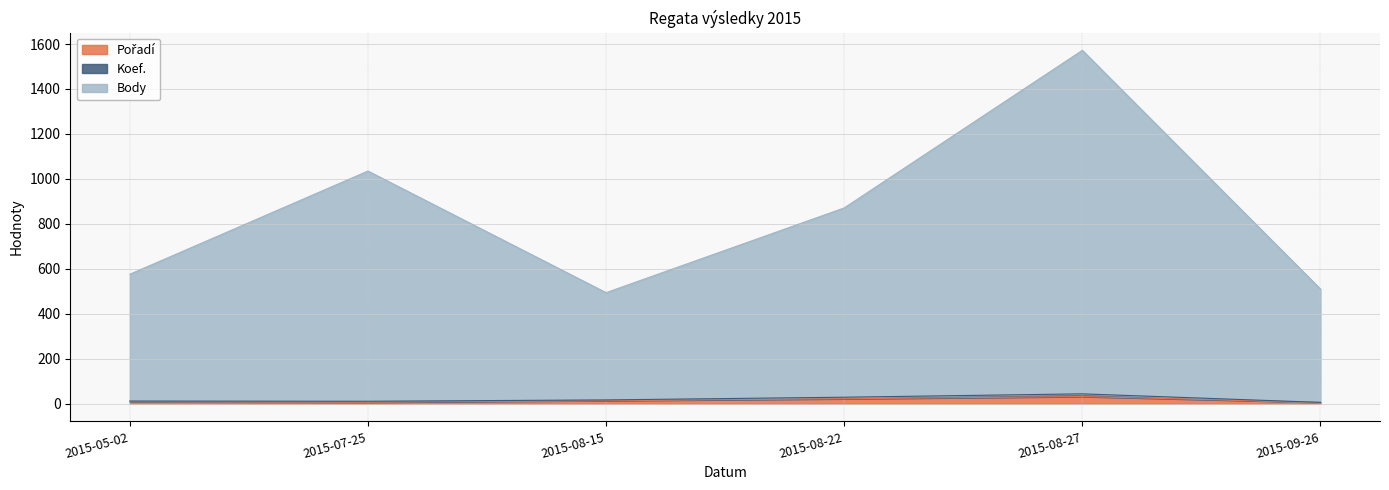

At which category is the sum across all series the highest?

2015-08-27